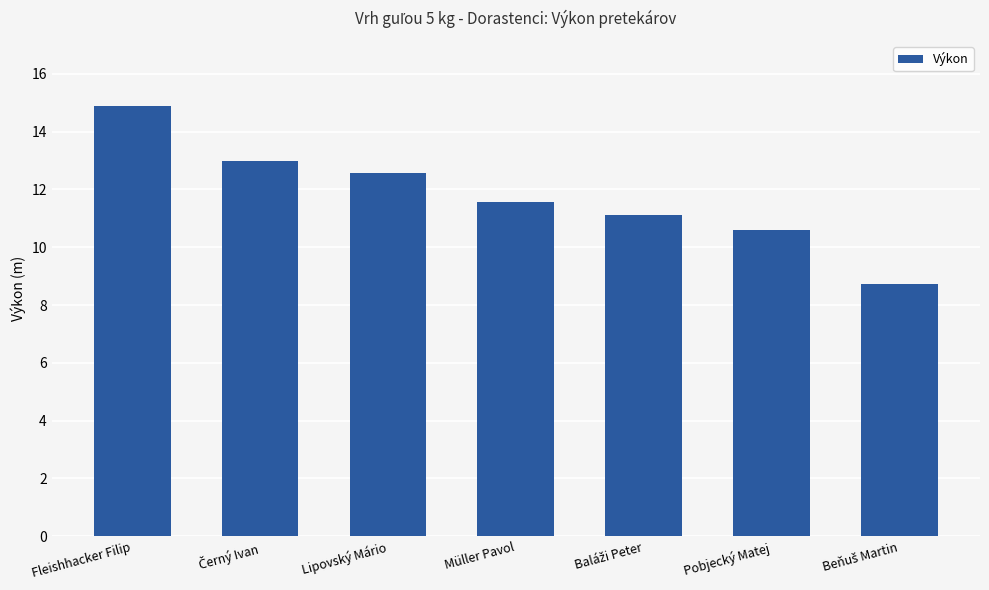

What is the change in value from Fleishhacker Filip to Lipovský Mário?

-2.3